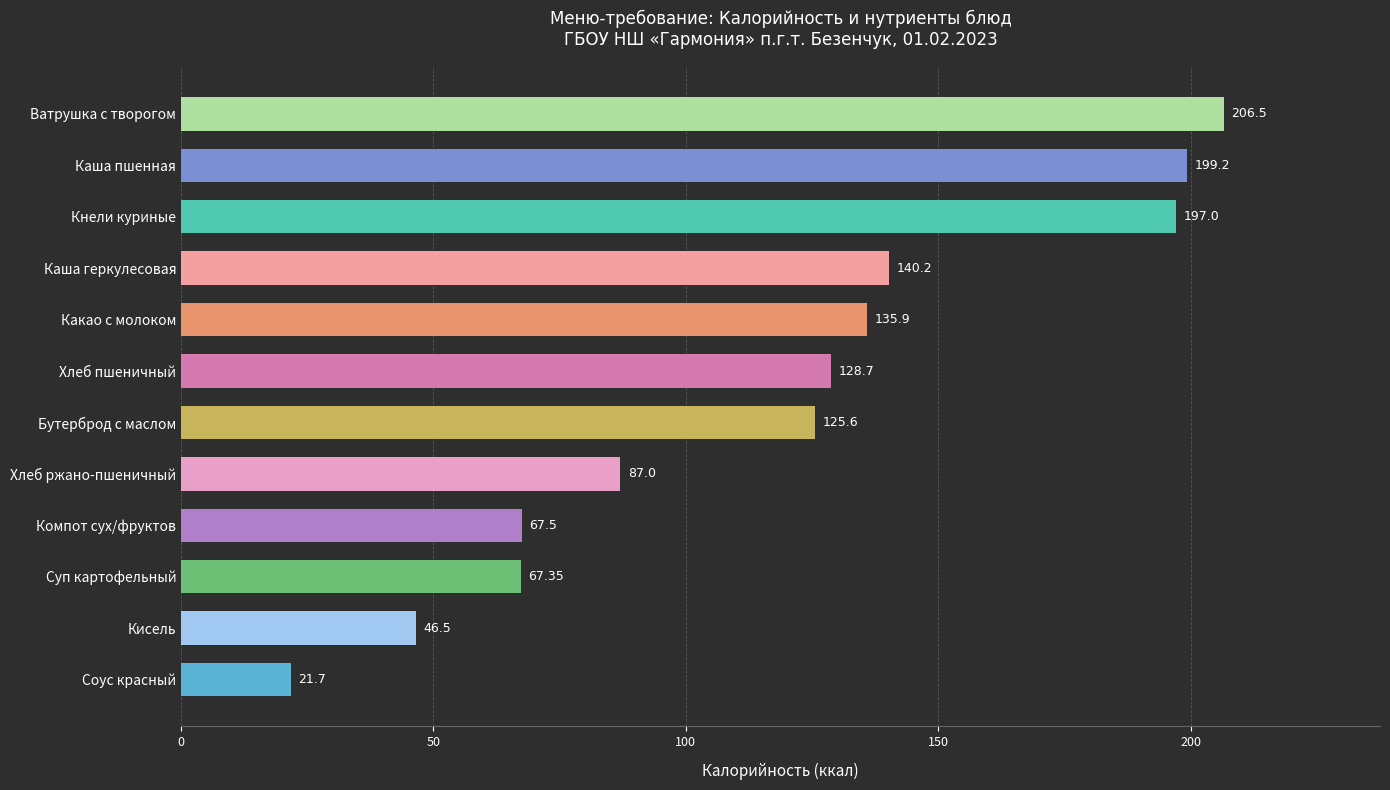

What is the difference between the values at Кнели куриные and Хлеб пшеничный?

68.3